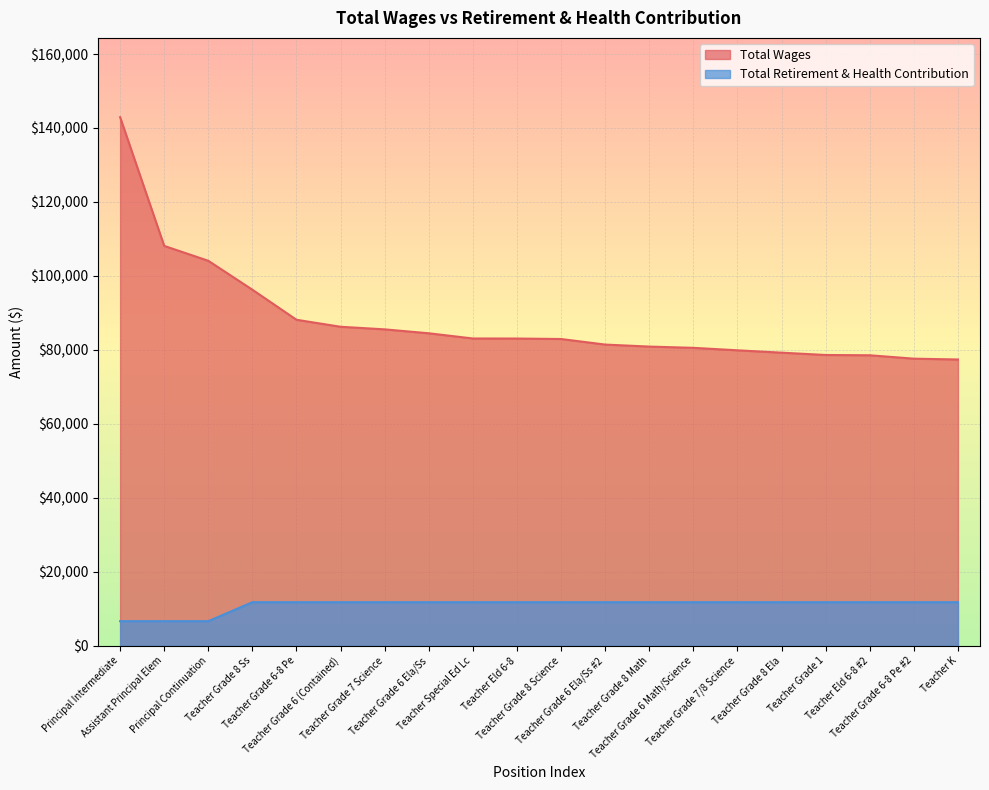

Which series has the widest spread of values?

Total Wages